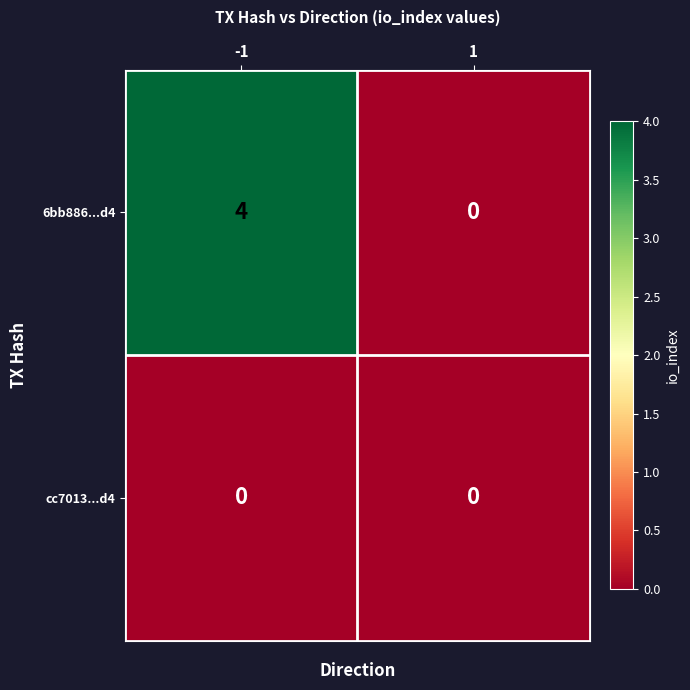

The value of 6bb886...d4 at 1 is -2. True or false?

False